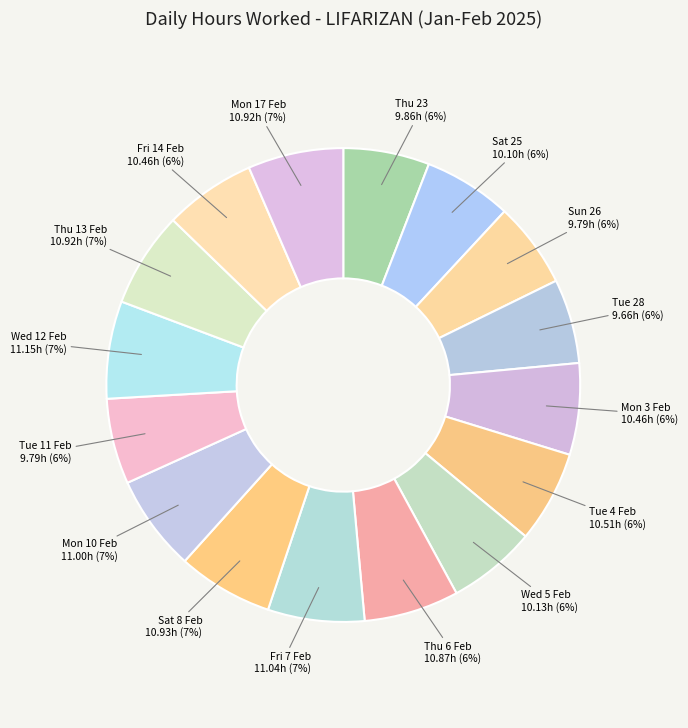

How many slices are in this pie chart?

16